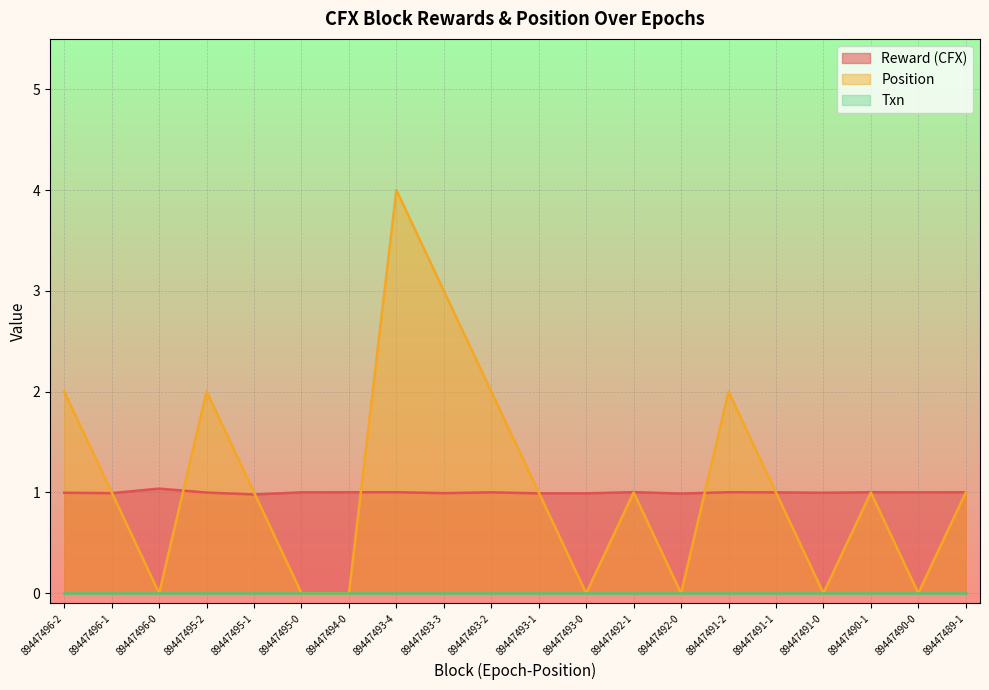

How many interior local valleys does the Position series have?

5